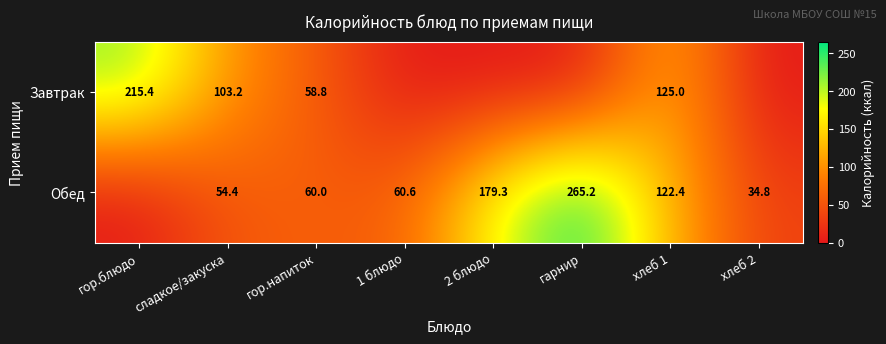

What is the sum of the Обед values at хлеб 1 and 2 блюдо?

301.7